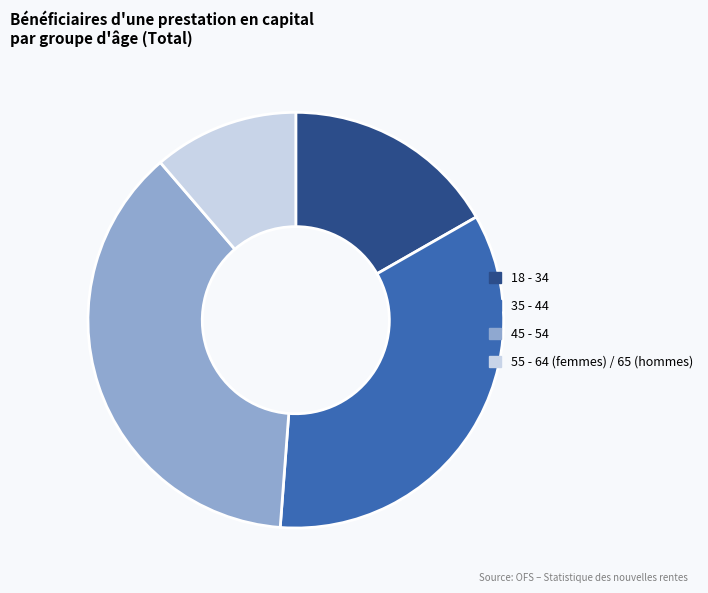

Rank the categories by value from lowest to highest.

55 - 64 (femmes) / 65 (hommes), 18 - 34, 35 - 44, 45 - 54